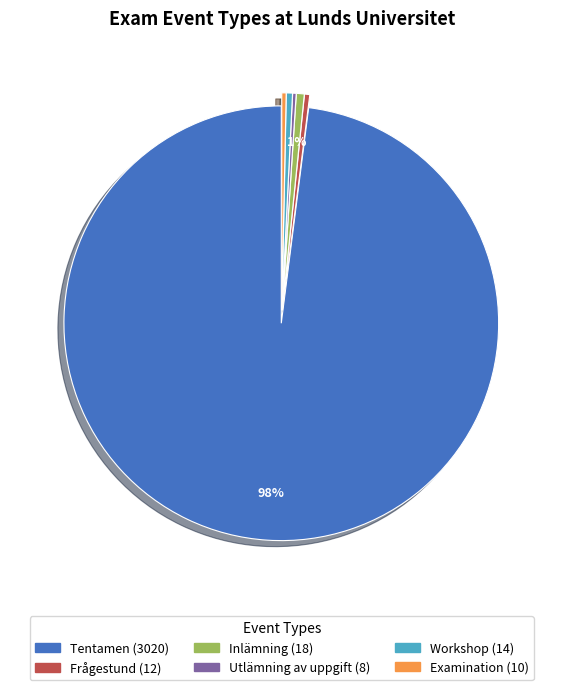

Which has a higher value, Frågestund or Tentamen?

Tentamen